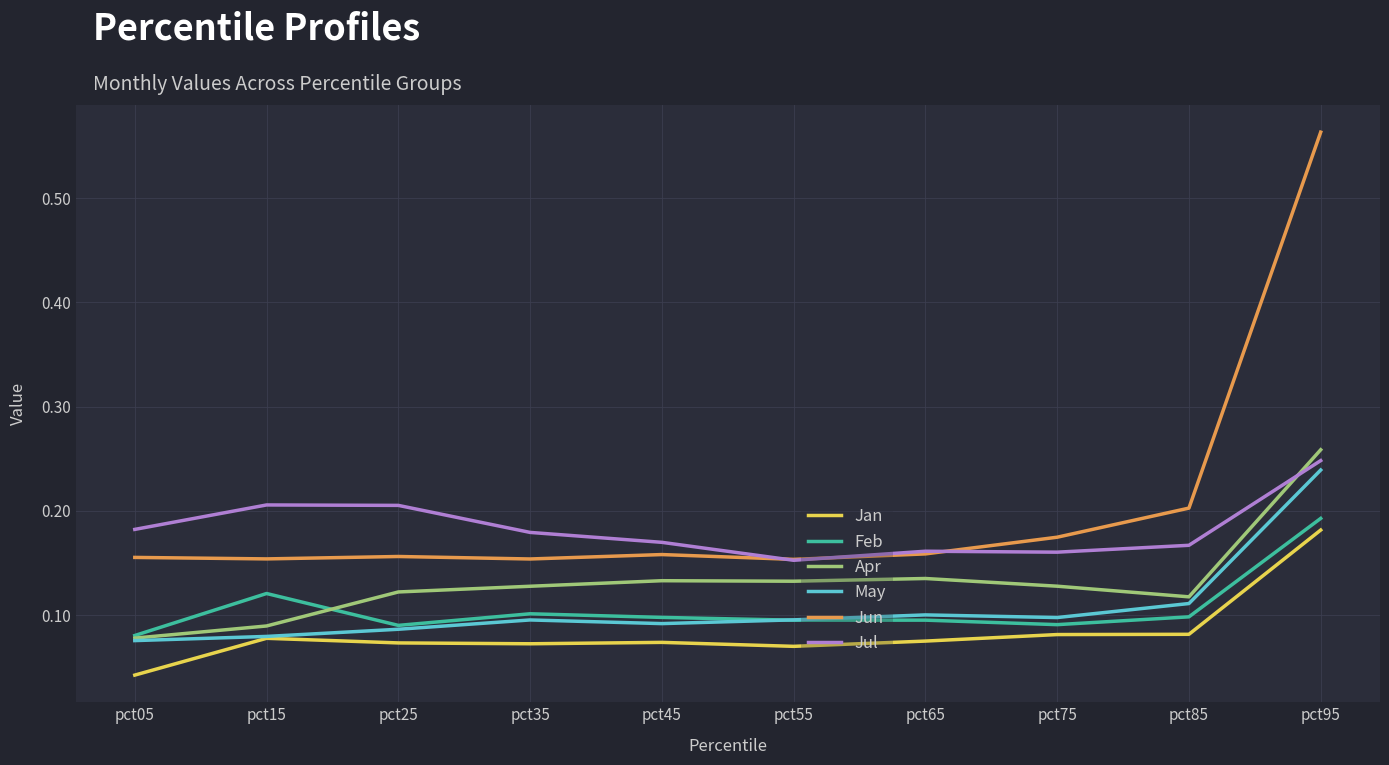

Which series has the largest total across all categories?

Jun